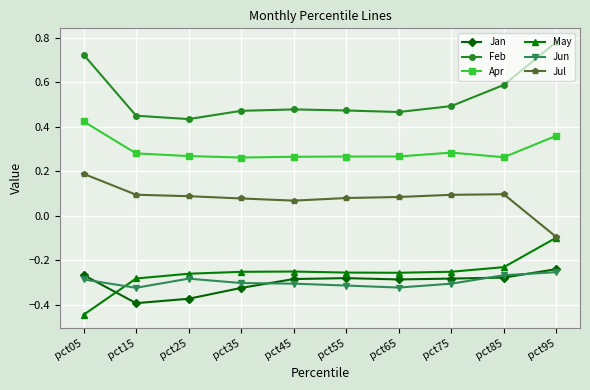

True or false: Jun and Feb intersect in this chart.

False